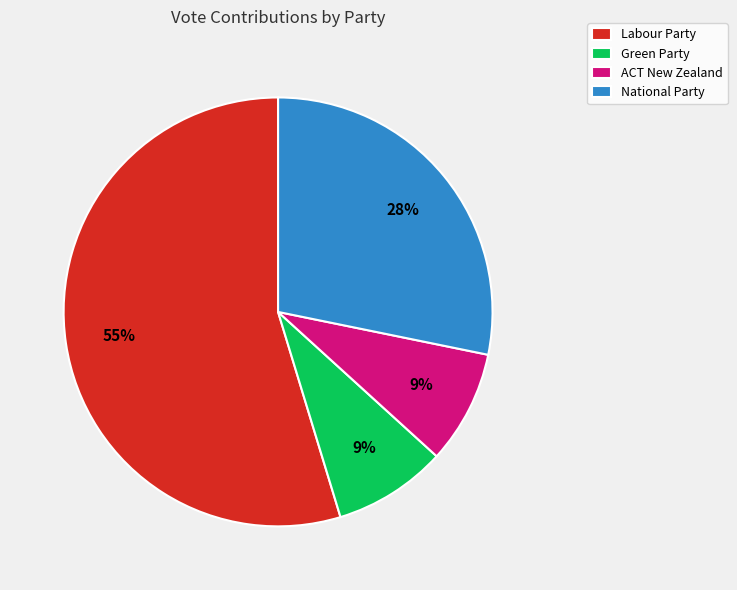

Which slice is the largest?

Labour Party